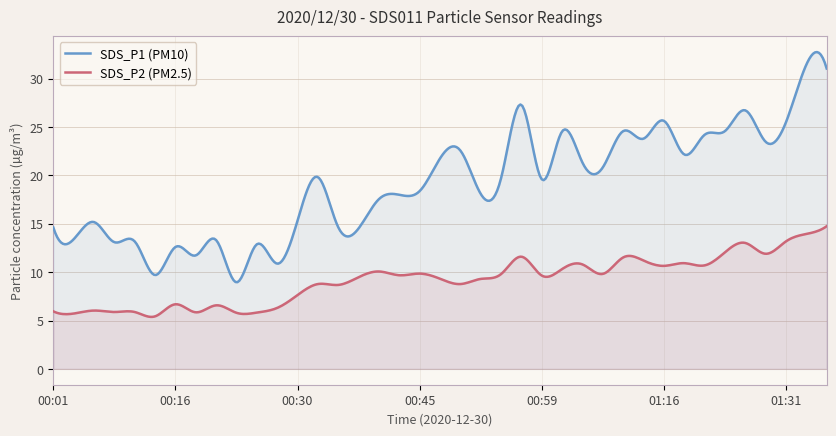

At which category does SDS_P2 reach its first local peak?

00:06